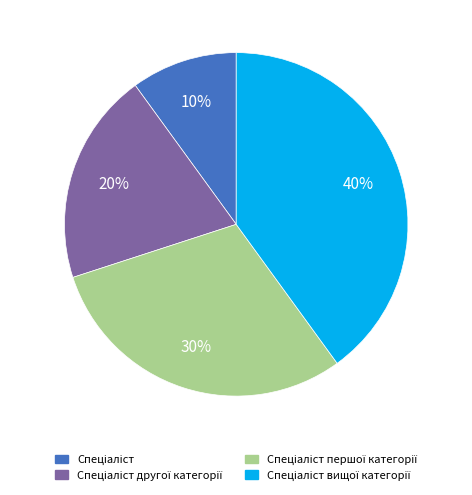

Is there any slice that represents more than half of the pie?

No